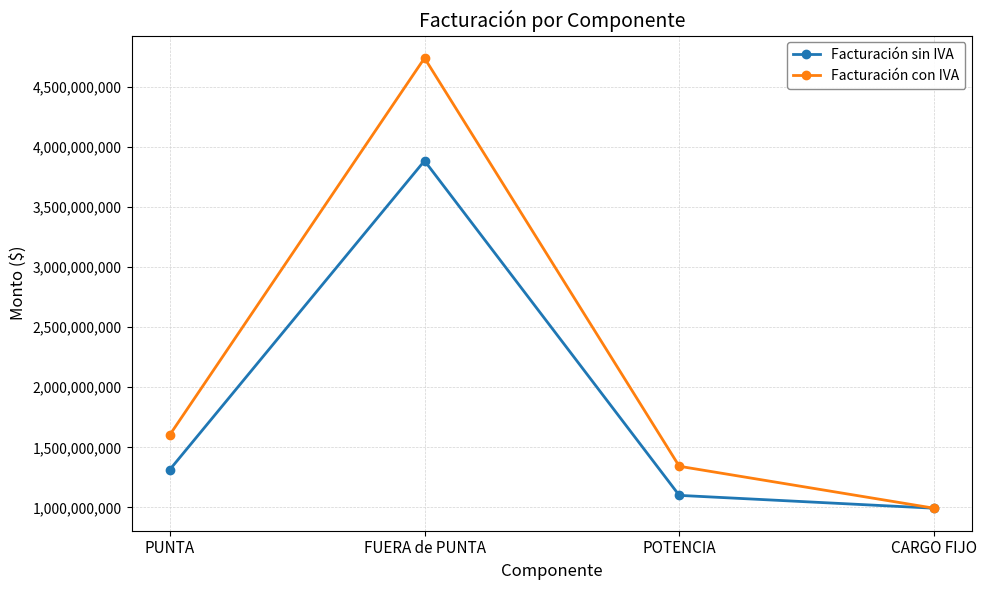

Which series changed the most between FUERA de PUNTA and CARGO FIJO?

Facturación con IVA